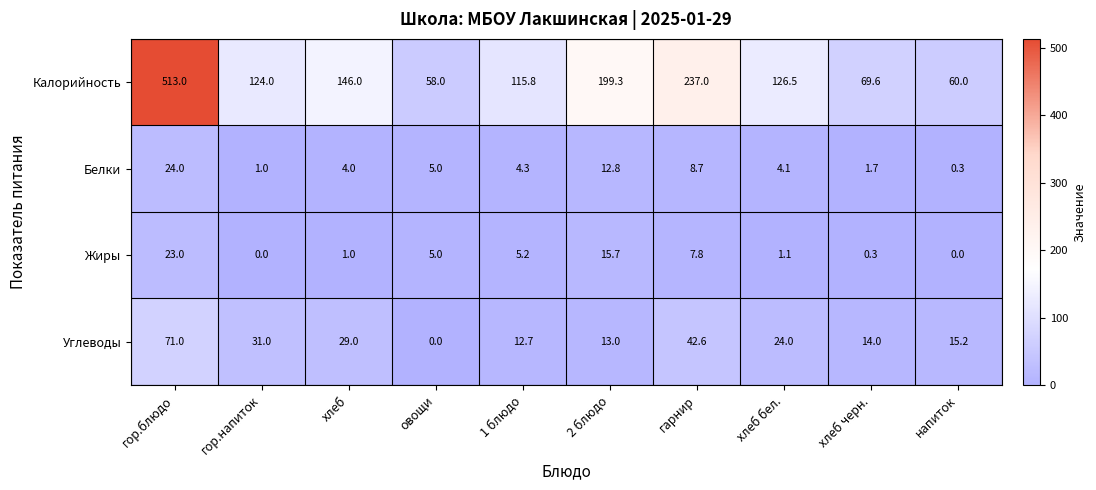

How many values in the Углеводы series are below 24?

5